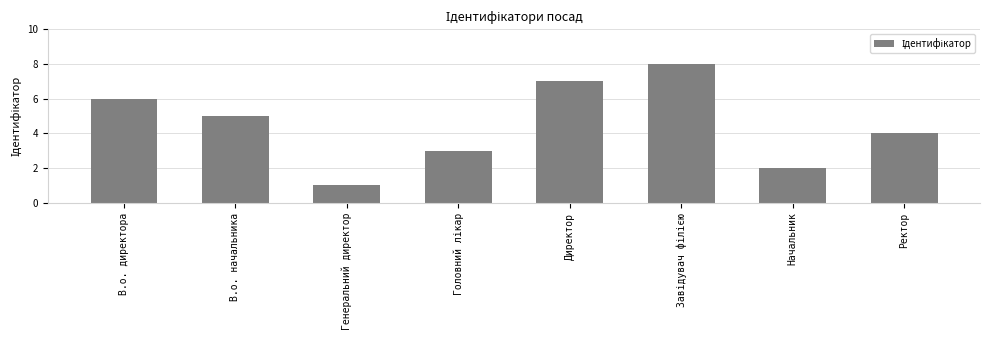

How many values are between 3 and 7?

5